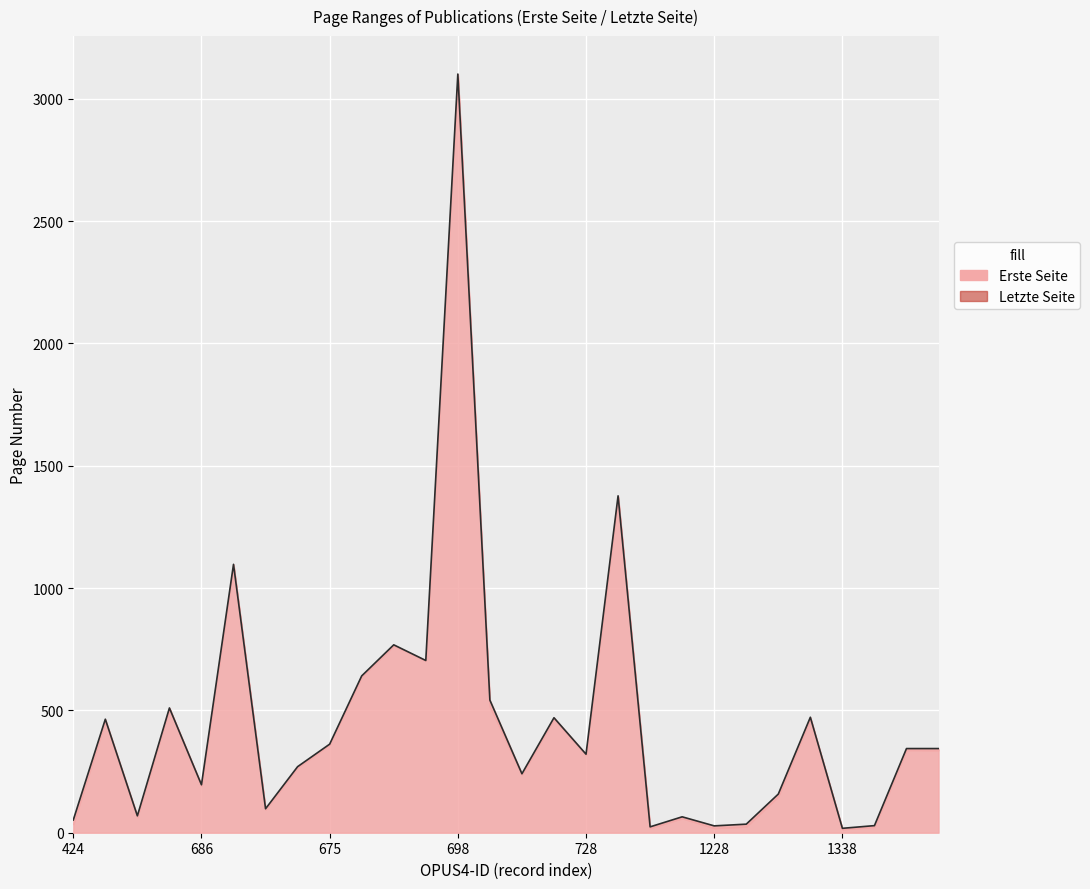

What is the smallest value displayed?

18